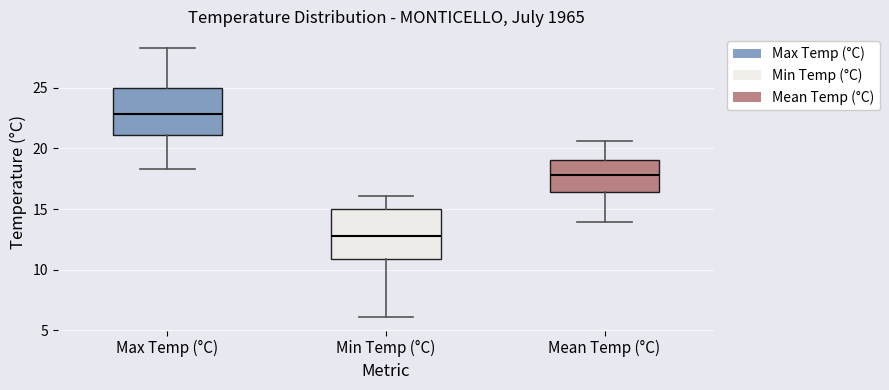

Reading left to right, read every box against the y-axis: the position of its median line, the range the box covers, and the ends of its whiskers. The values are not printed on the chart, so give them approximately, as read against the axis.

Max Temp (°C): median 23.0, box 21.0 to 25.0, whiskers 18.5 to 28.5
Min Temp (°C): median 13.0, box 11.0 to 15.0, whiskers 6.0 to 16.0
Mean Temp (°C): median 18.0, box 16.5 to 19.0, whiskers 14.0 to 20.5